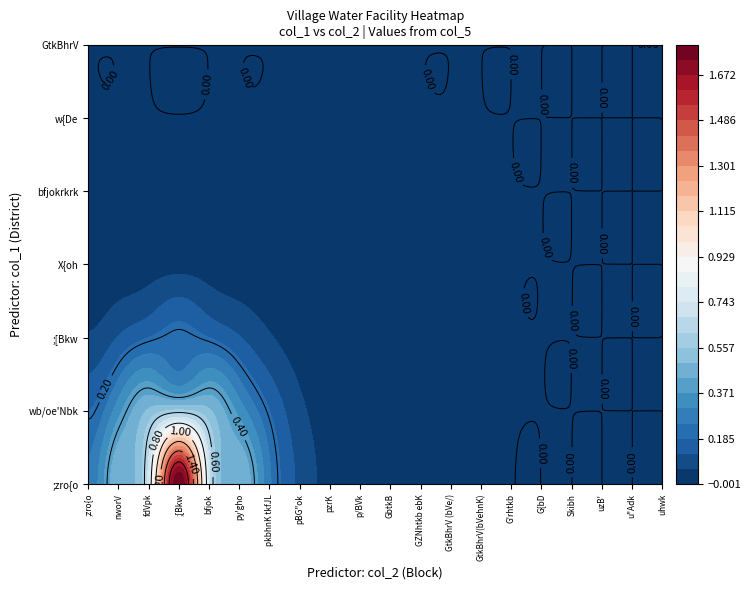

At 7, list the series in order from largest to smallest.

;zro{o, wb/oe'Nbk, ;[Bkw, X{oh, bfjokrkrk, w{De, GtkBhrV